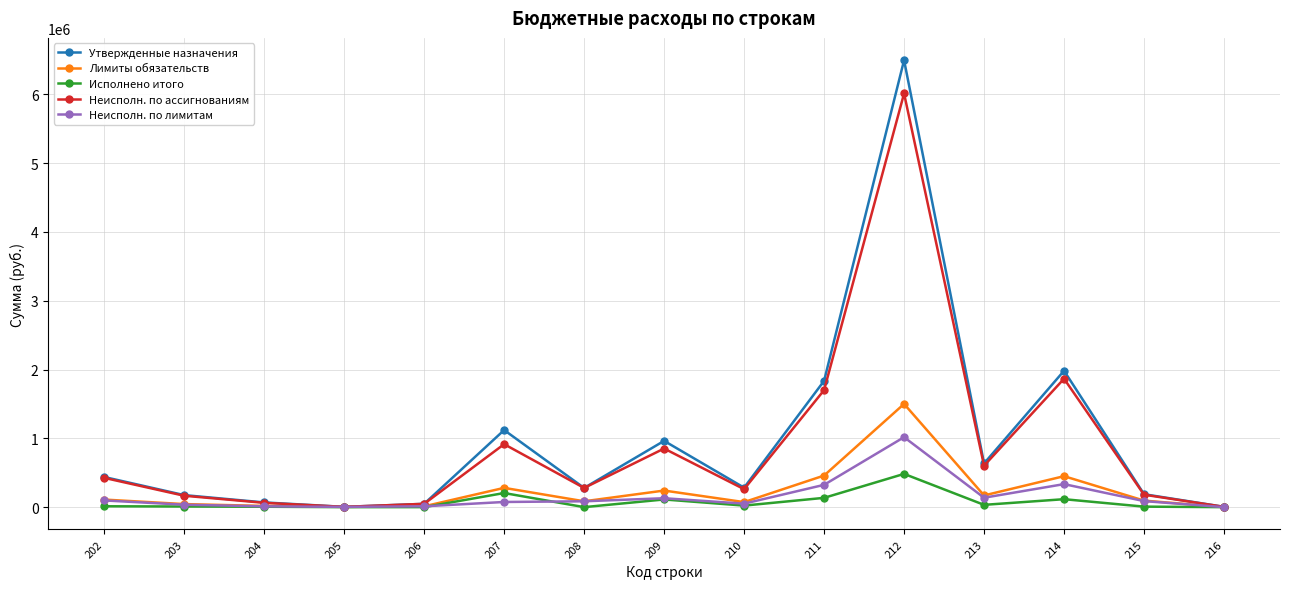

List the series in order of their peak value, lowest first.

Исполнено итого, Неисполн. по лимитам, Лимиты обязательств, Неисполн. по ассигнованиям, Утвержденные назначения